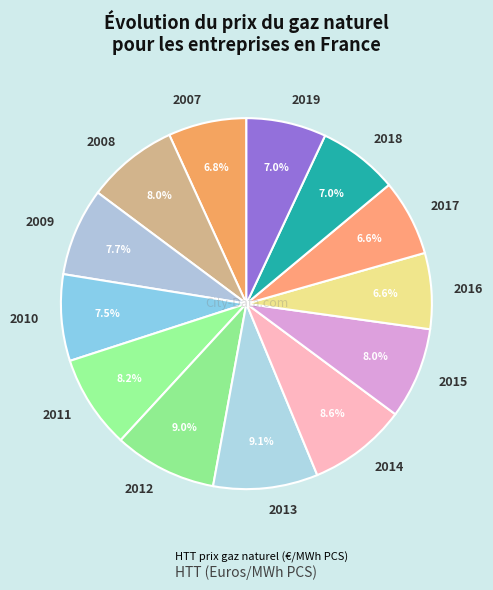

Do 2017 and 2019 together represent more than half of the pie?

No